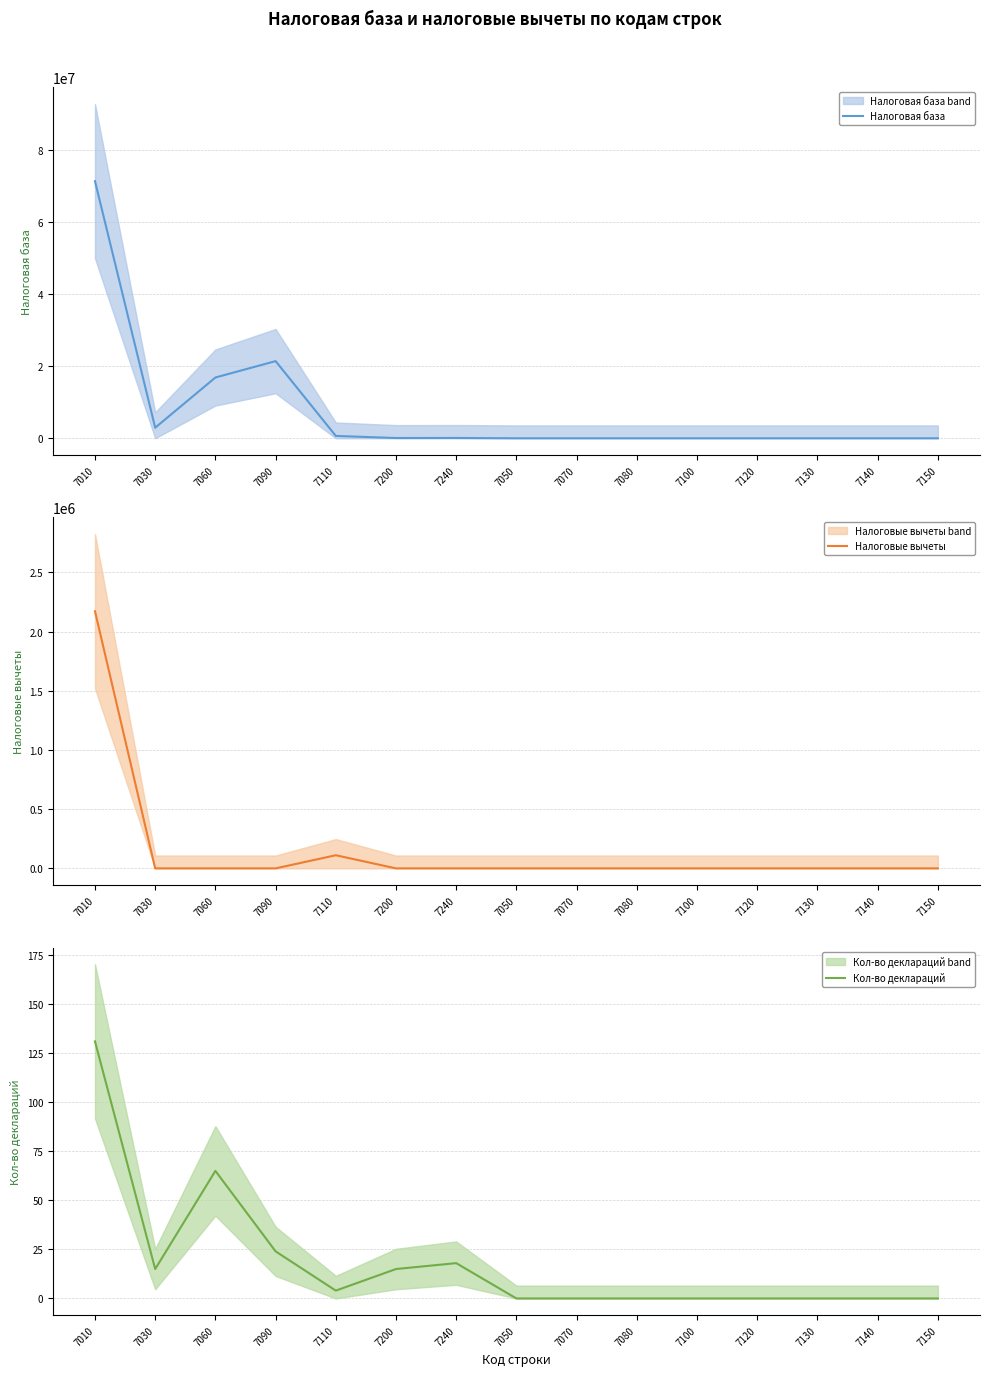

List the labels in order of Кол-во деклараций value, largest first.

7010, 7060, 7090, 7240, 7030, 7200, 7110, 7050, 7070, 7080, 7100, 7120, 7130, 7140, 7150